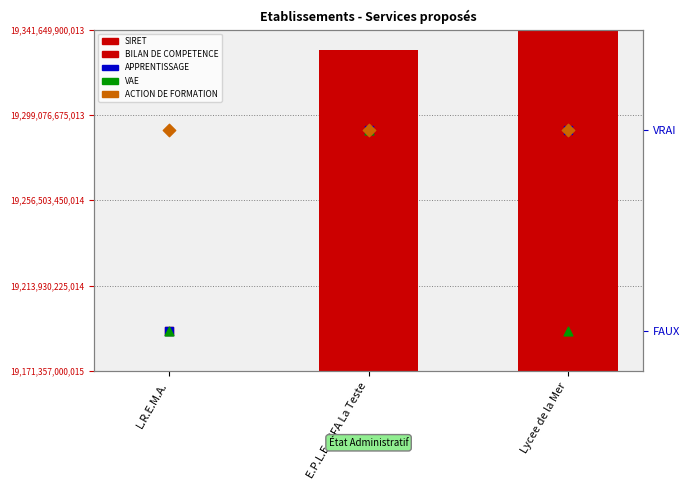

At how many categories does at least one series exceed 94449437569?

2